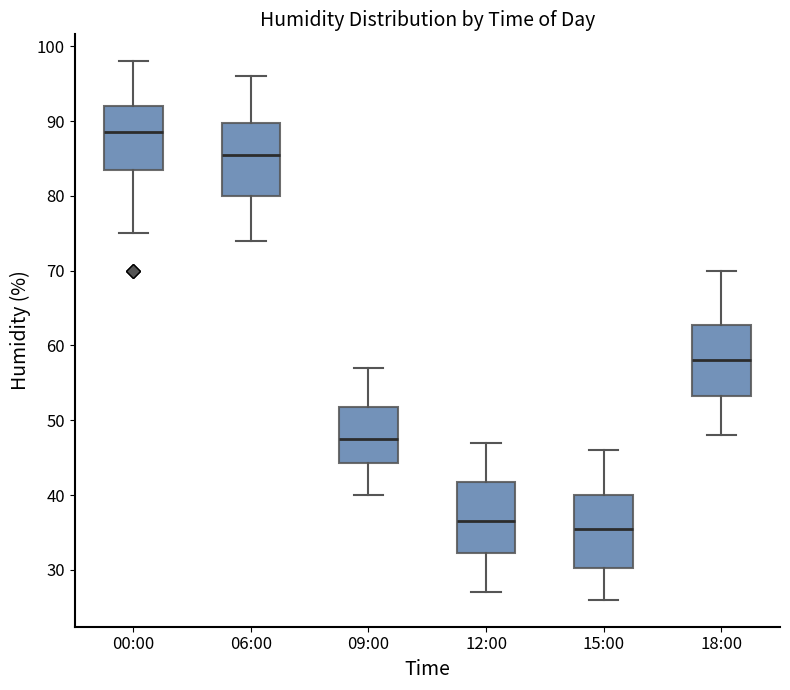

Reading left to right, read every box against the y-axis: the position of its median line, the range the box covers, and the ends of its whiskers. The values are not printed on the chart, so give them approximately, as read against the axis.

00:00: median 89, box 84 to 92, whiskers 75 to 98
06:00: median 86, box 80 to 90, whiskers 74 to 96
09:00: median 48, box 44 to 52, whiskers 40 to 57
12:00: median 37, box 32 to 42, whiskers 27 to 47
15:00: median 36, box 30 to 40, whiskers 26 to 46
18:00: median 58, box 53 to 63, whiskers 48 to 70